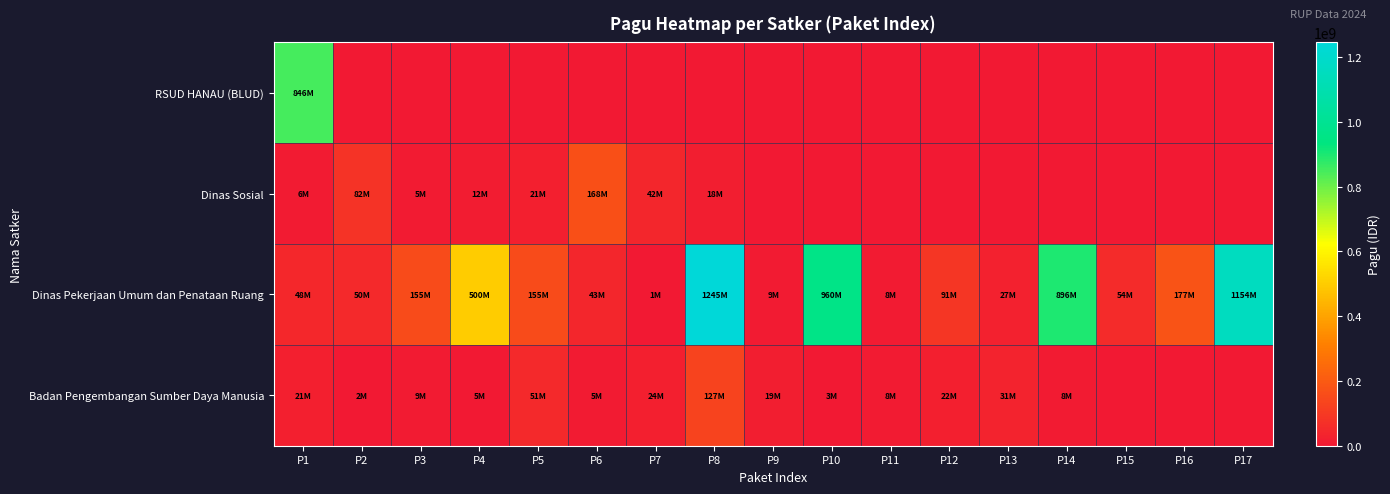

What is the total value across all series at P6?

215800000